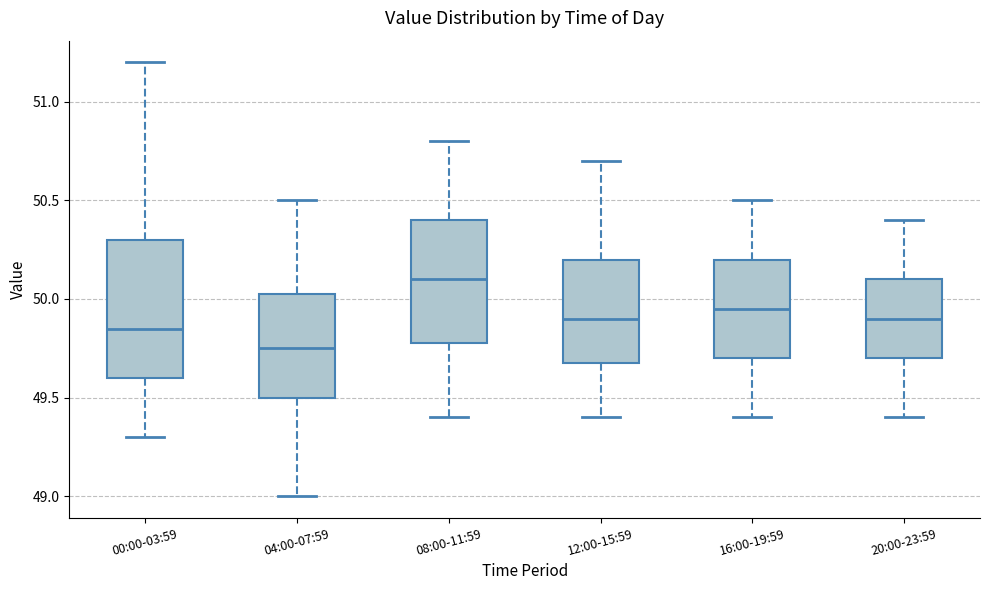

Reading left to right, read every box against the y-axis: the position of its median line, the range the box covers, and the ends of its whiskers. The values are not printed on the chart, so give them approximately, as read against the axis.

00:00-03:59: median 49.85, box 49.60 to 50.30, whiskers 49.30 to 51.20
04:00-07:59: median 49.75, box 49.50 to 50.05, whiskers 49.00 to 50.50
08:00-11:59: median 50.10, box 49.80 to 50.40, whiskers 49.40 to 50.80
12:00-15:59: median 49.90, box 49.70 to 50.20, whiskers 49.40 to 50.70
16:00-19:59: median 49.95, box 49.70 to 50.20, whiskers 49.40 to 50.50
20:00-23:59: median 49.90, box 49.70 to 50.10, whiskers 49.40 to 50.40